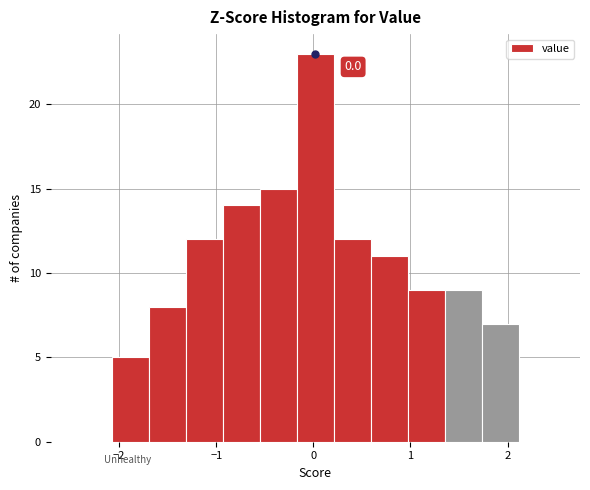

Around what value on the x-axis is the tallest bar? Give the approximate position of its centre, as read against the axis.

0.0